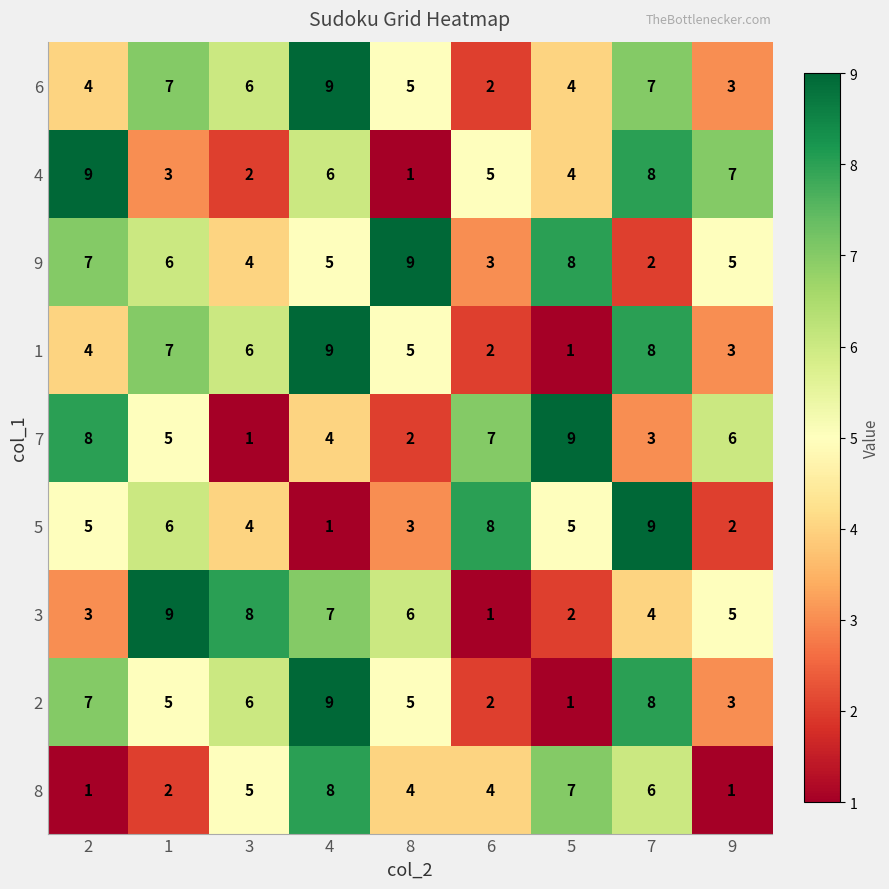

How many values in the 5 series are below 5?

4